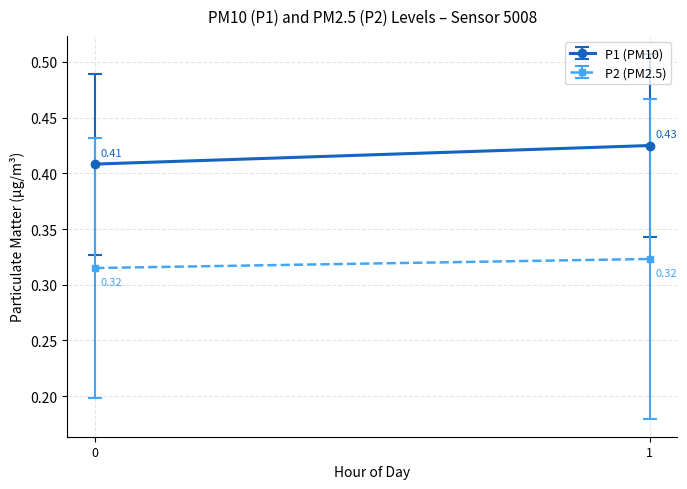

Is the value of P2 at 02:00 greater than the value of P1 at 22:00?

No